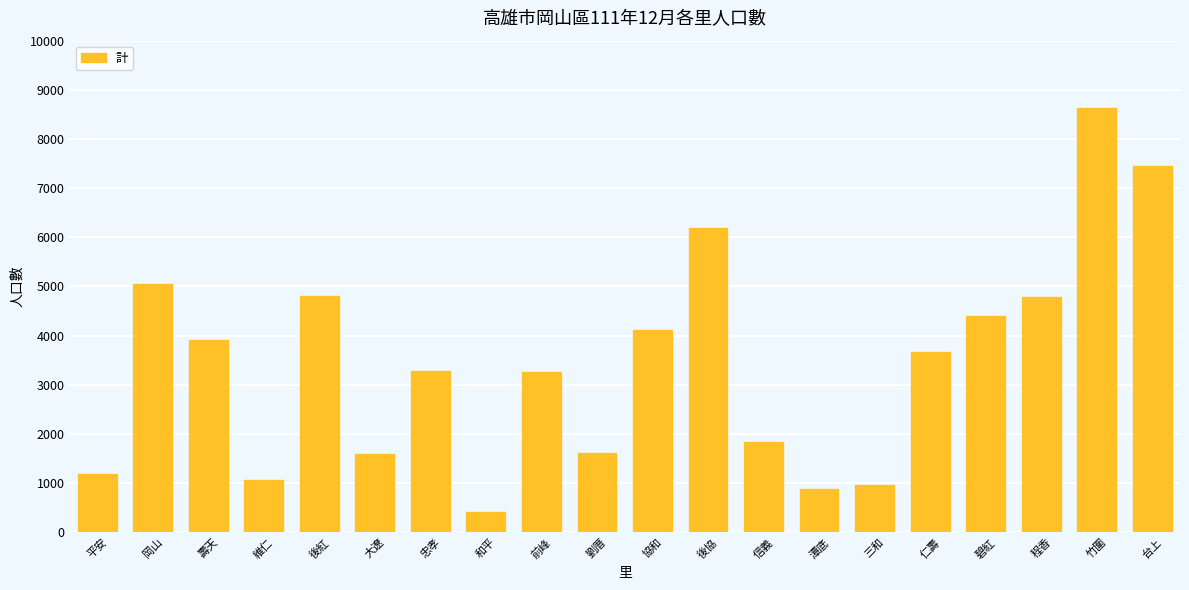

Read the value at 和平, to the nearest 100.

400